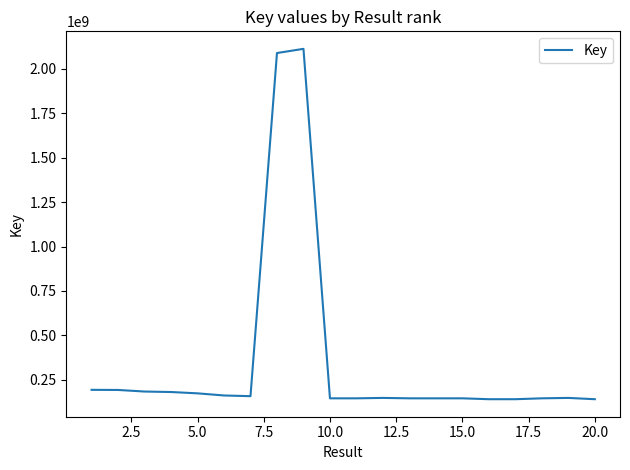

What is the minimum value shown in the chart?

141015998